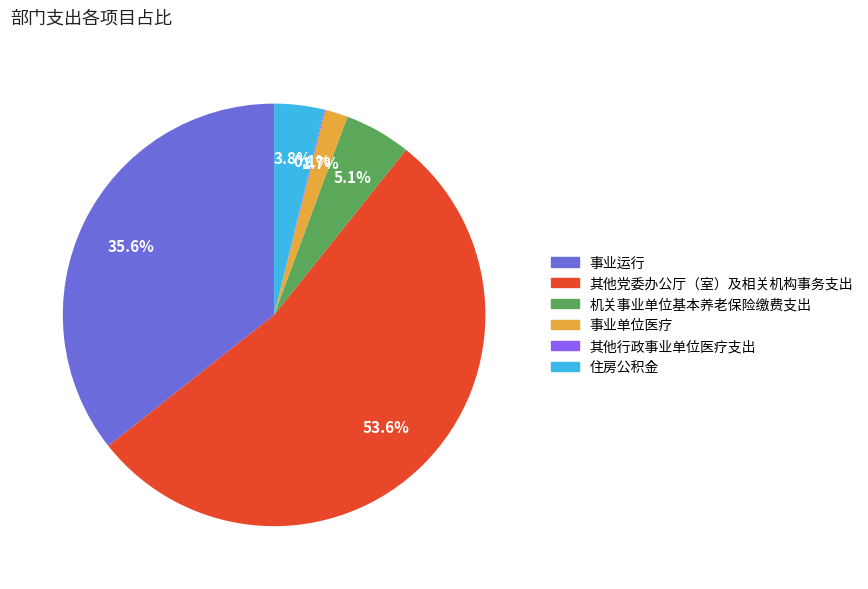

Which slice is the largest?

其他党委办公厅（室）及相关机构事务支出